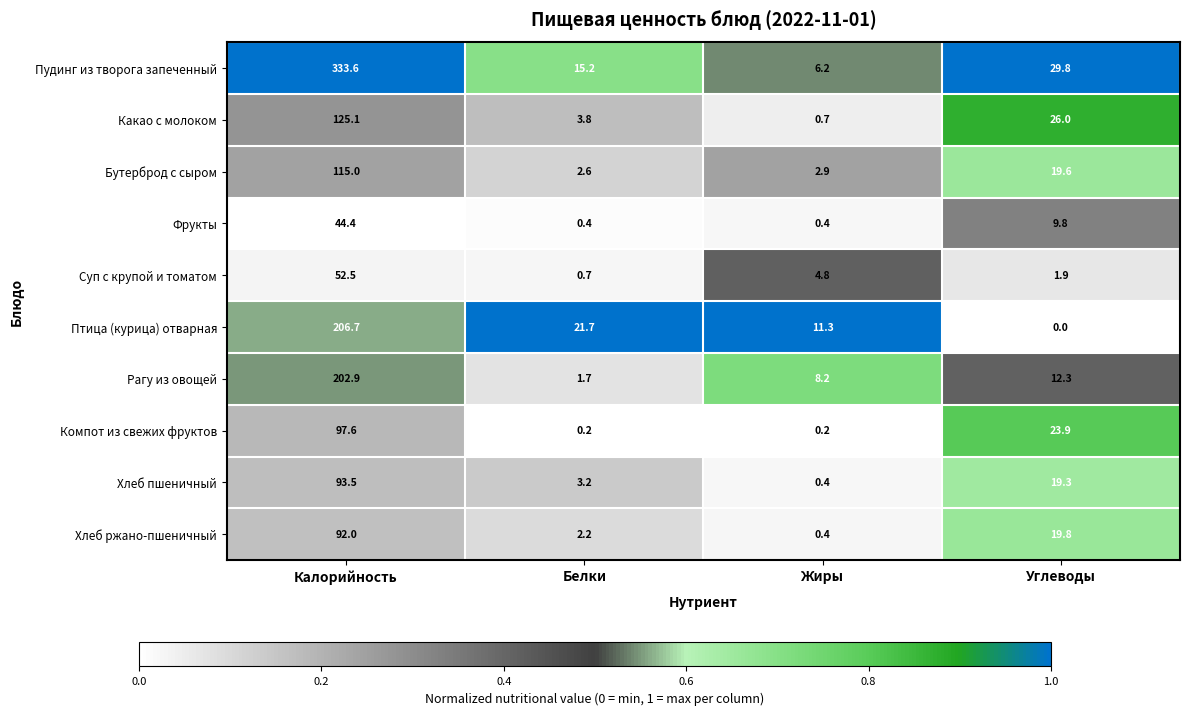

List the series in order of their peak value, lowest first.

Фрукты, Суп с крупой и томатом, Хлеб ржано-пшеничный, Хлеб пшеничный, Компот из свежих фруктов, Бутерброд с сыром, Какао с молоком, Рагу из овощей, Птица (курица) отварная, Пудинг из творога запеченный